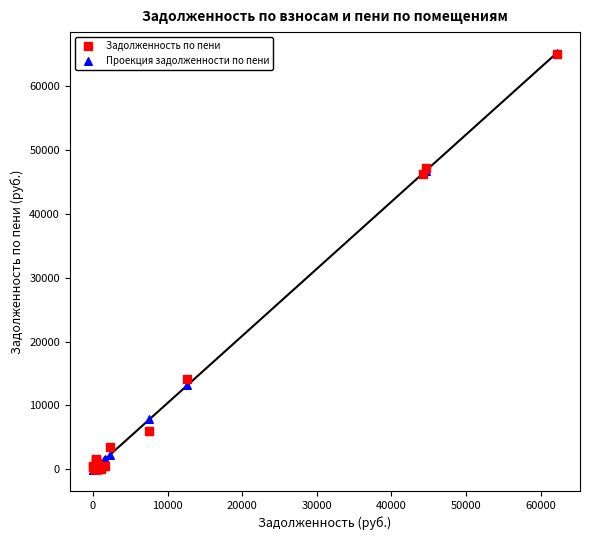

What are all the series names shown in the legend?

Задолженность по пени, Проекция задолженности по пени